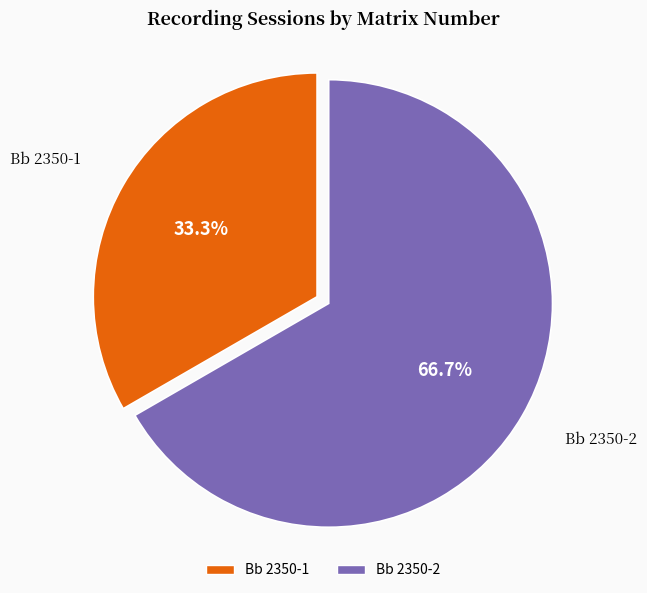

To the nearest percent, what is the difference between the largest and smallest slice percentages?

33%